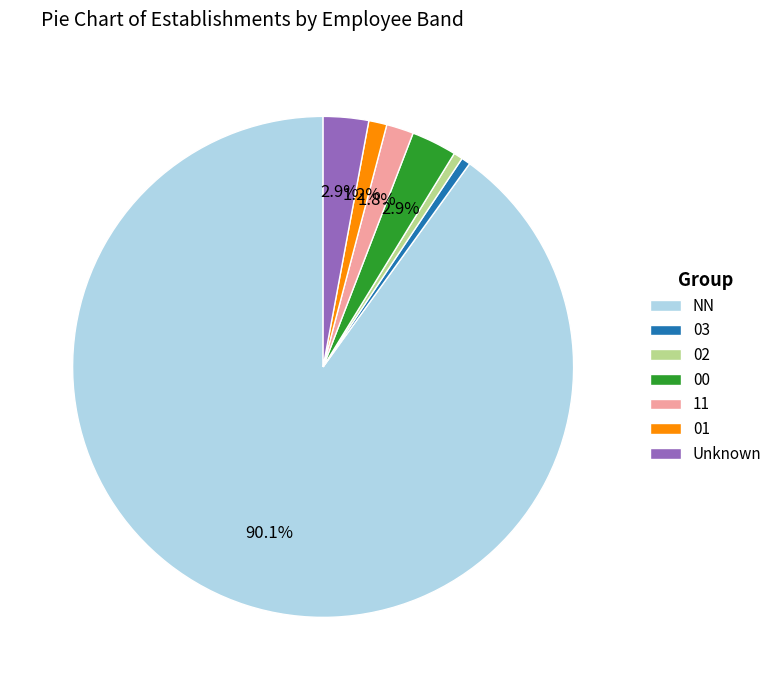

Do 03 and Unknown together represent more than half of the pie?

No